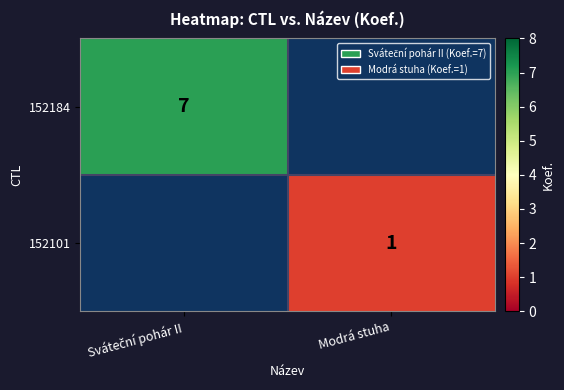

Count the number of data series in this chart.

2